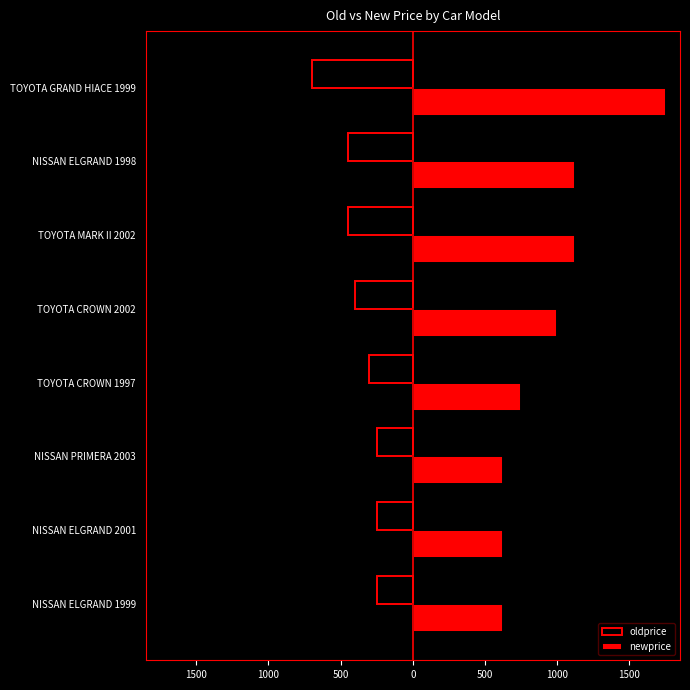

What are all the series names shown in the legend?

oldprice, newprice